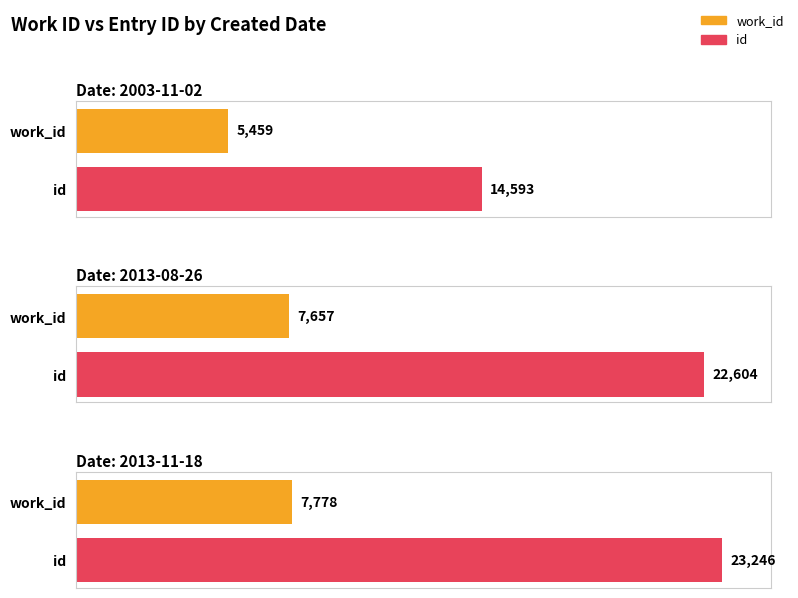

What is the difference between the id values at 2013-08-26 and 2003-11-02?

8011